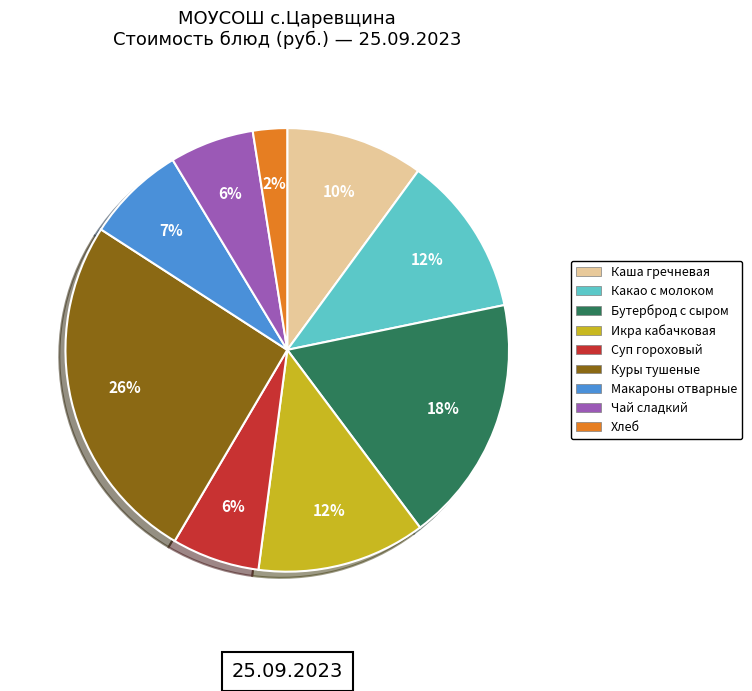

Between Чай сладкий and Хлеб, which is larger?

Чай сладкий